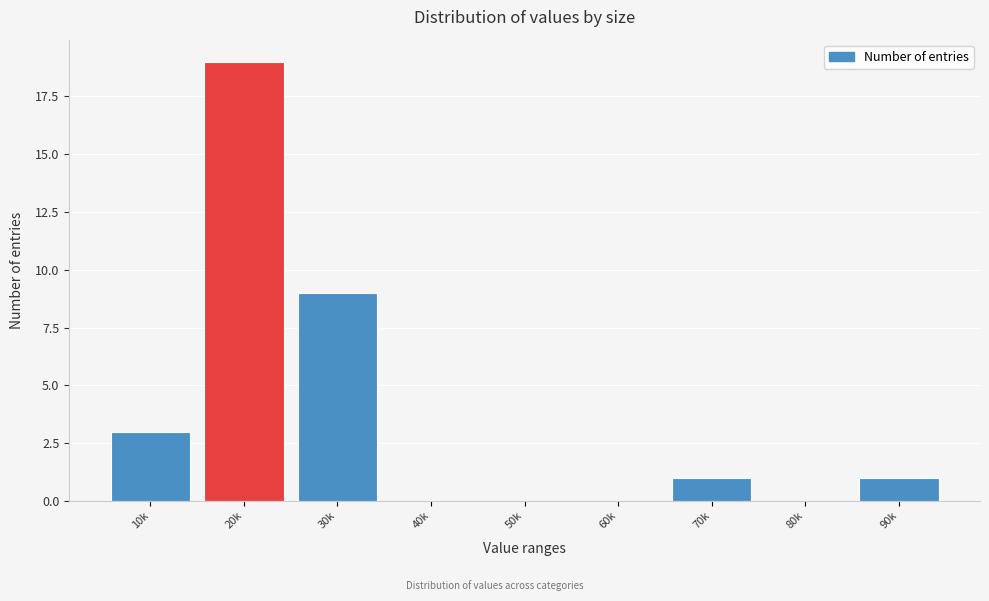

Reading left to right, list all the values displayed in this chart.

10k=3	20k=19	30k=9	40k=0	50k=0	60k=0	70k=1	80k=0	90k=1